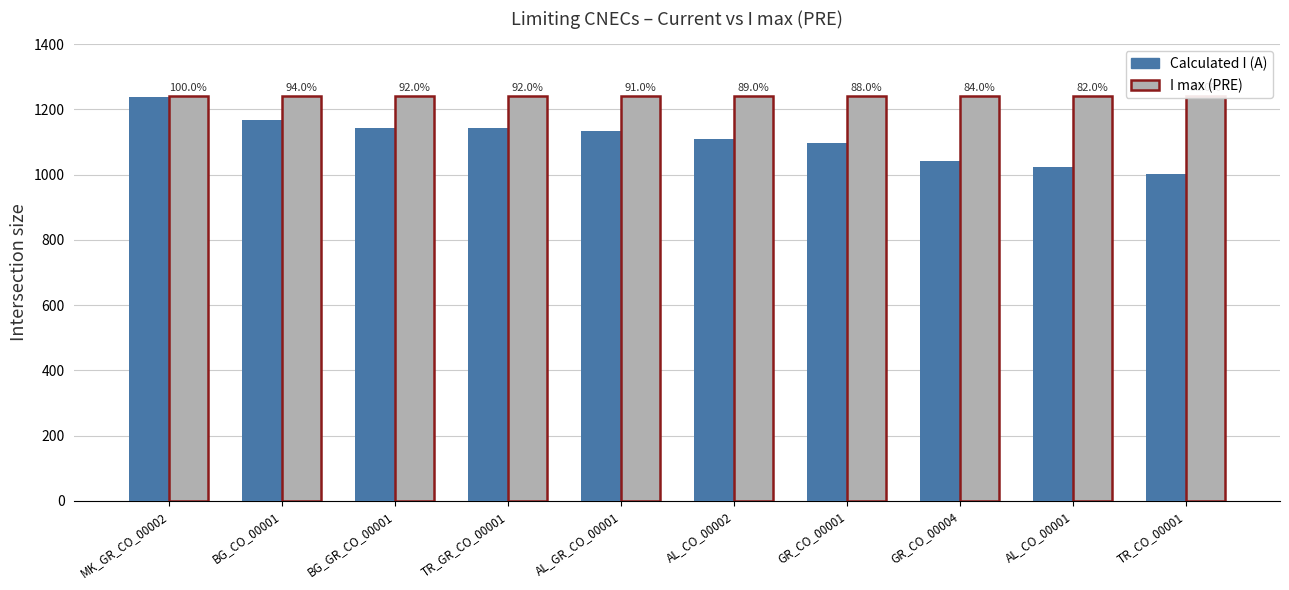

What is the spread (max minus min) of values at GR_CO_00004?

199